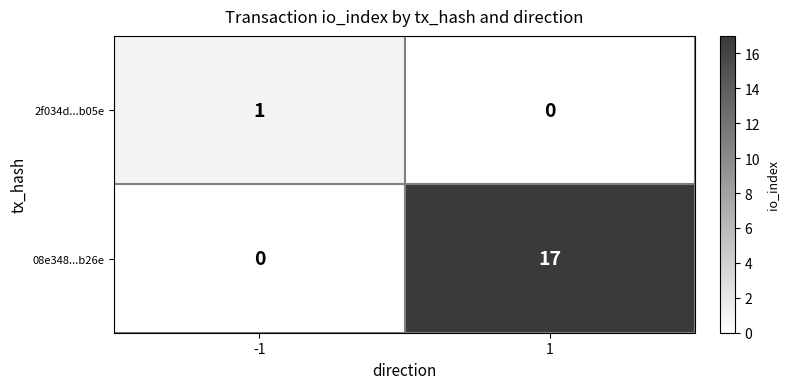

Between -1 and 1, which series saw the biggest shift?

08e348...b26e